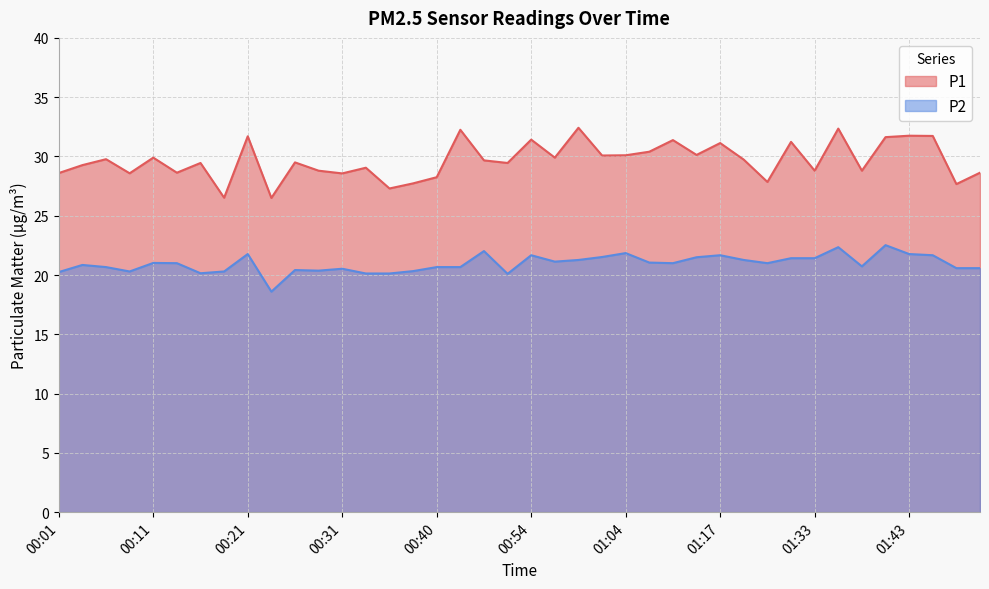

What is the label of the 27th point from the left?

01:12